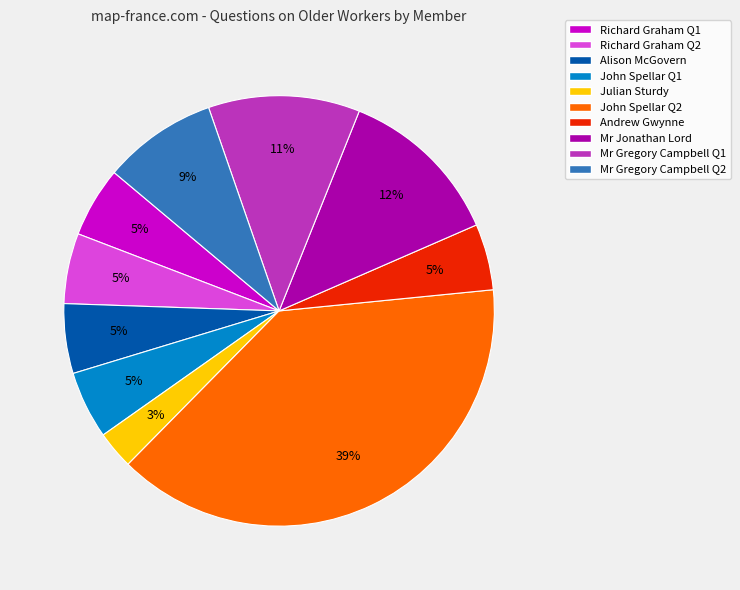

Do Andrew Gwynne and Richard Graham Q1 together represent more than half of the pie?

No